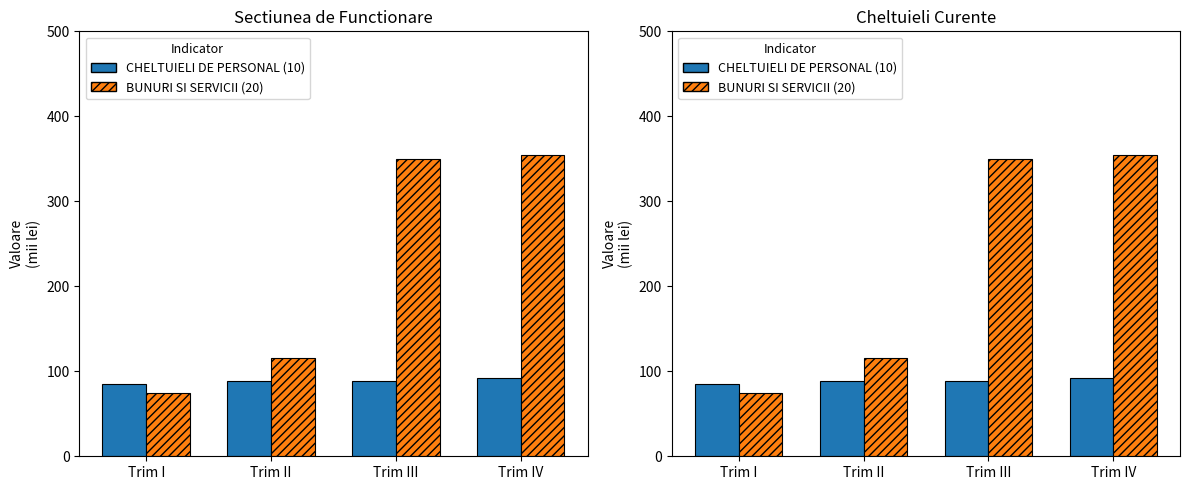

True or false: CHELTUIELI DE PERSONAL (10) has a value of 89 at Trim III.

True